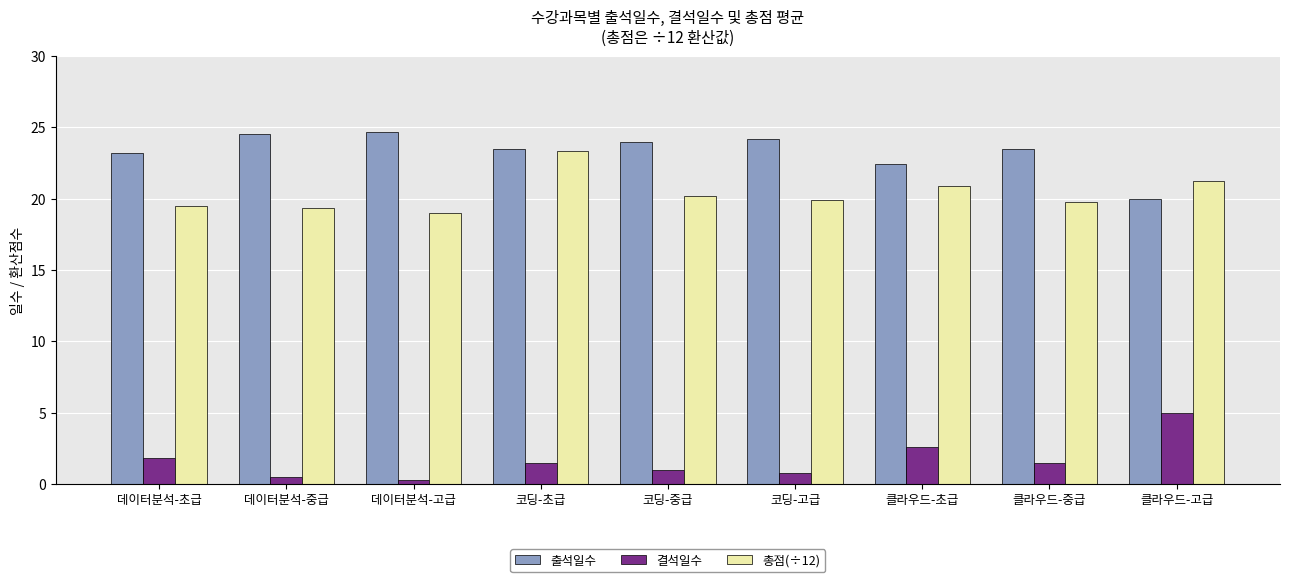

What is the difference between the 총점(÷12) values at 데이터분석-고급 and 코딩-초급?

4.3